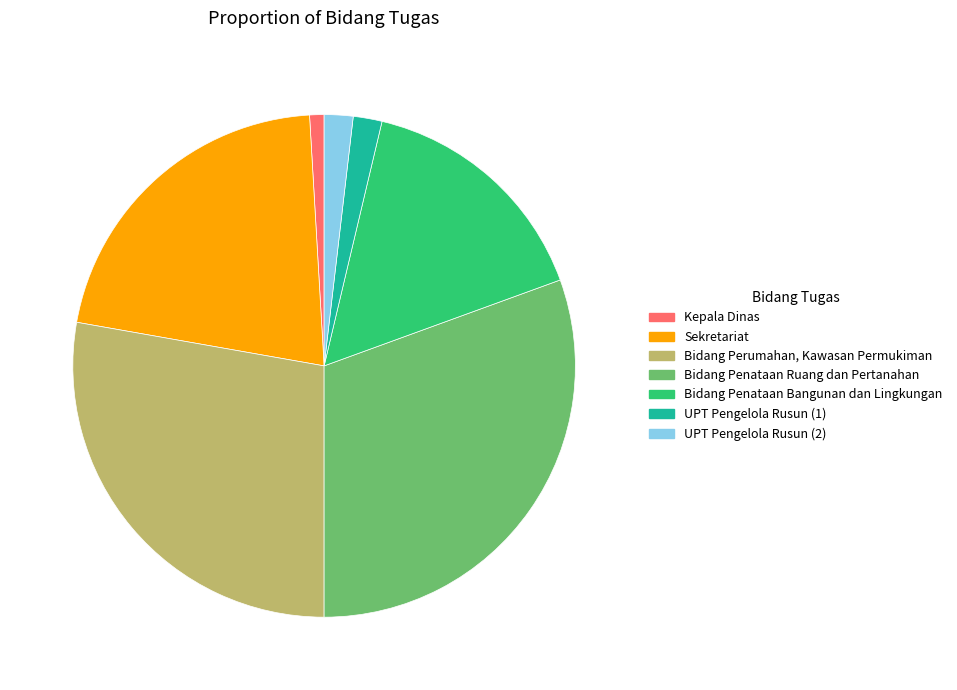

Combined, do Bidang Penataan Ruang dan Pertanahan and Bidang Perumahan, Kawasan Permukiman account for over 50%?

Yes